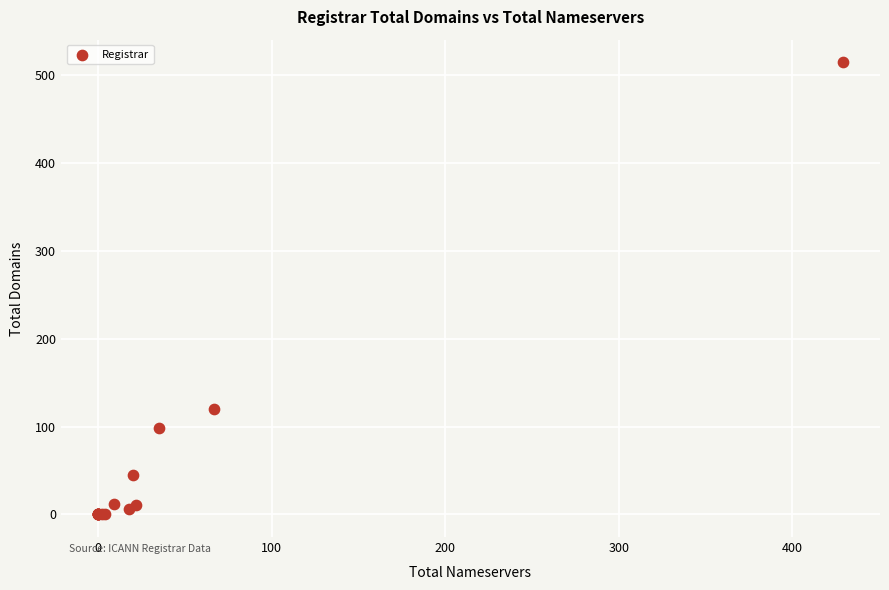

What Y value in the scatter plot is closest to 257?

120